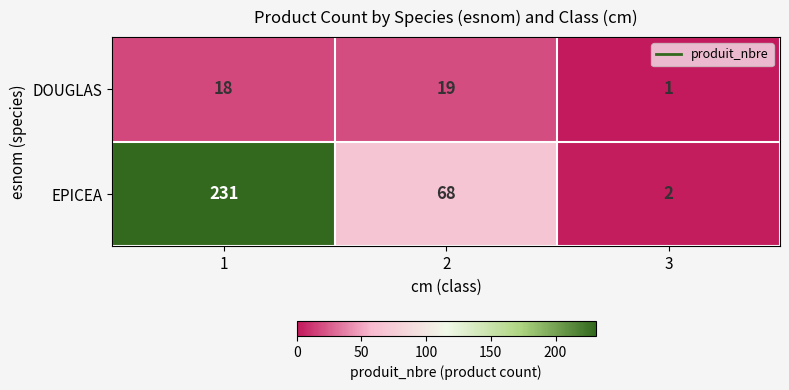

What is the sum of the DOUGLAS values at 2 and 1?

37